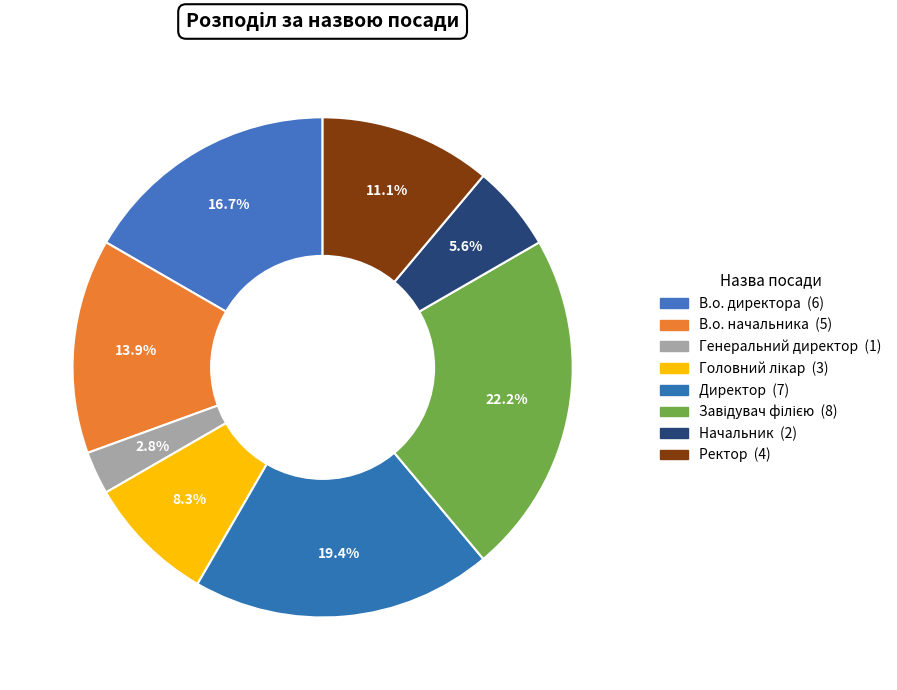

To the nearest percent, what is the combined percentage of В.о. директора and Ректор?

28%